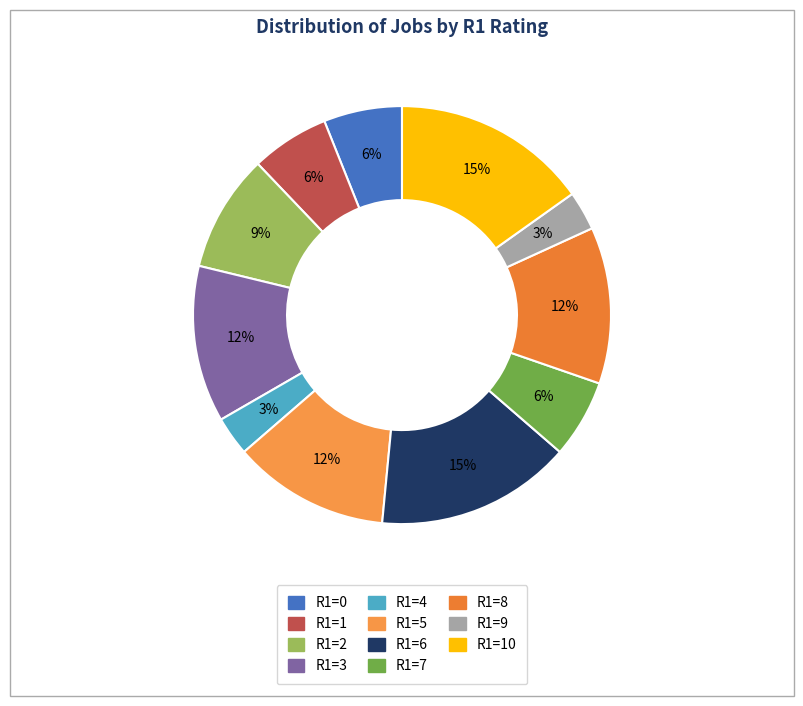

Count the number of slices in the pie.

11